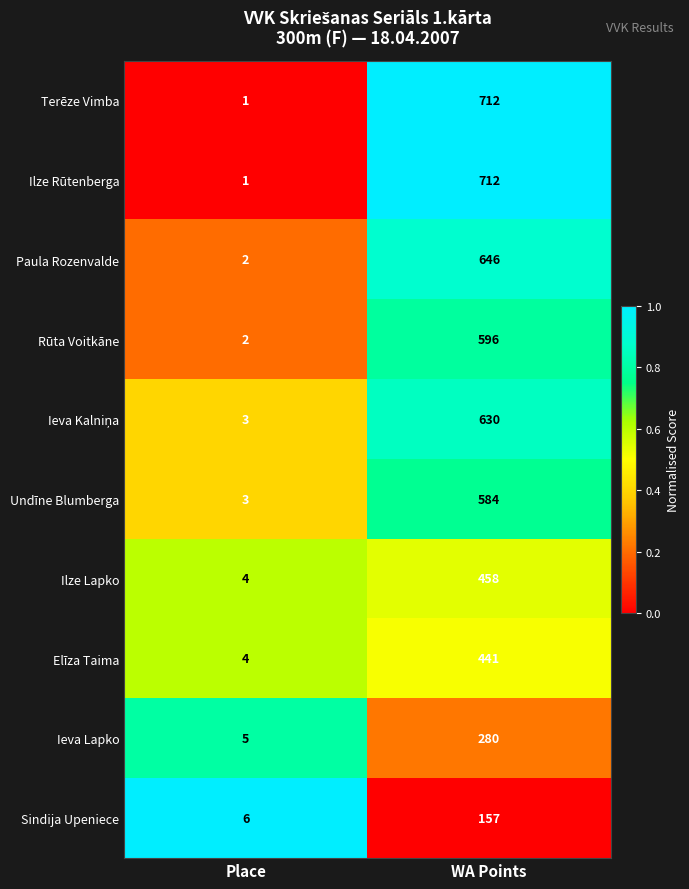

Rank the categories by Ilze Lapko value from highest to lowest.

WA Points, Place